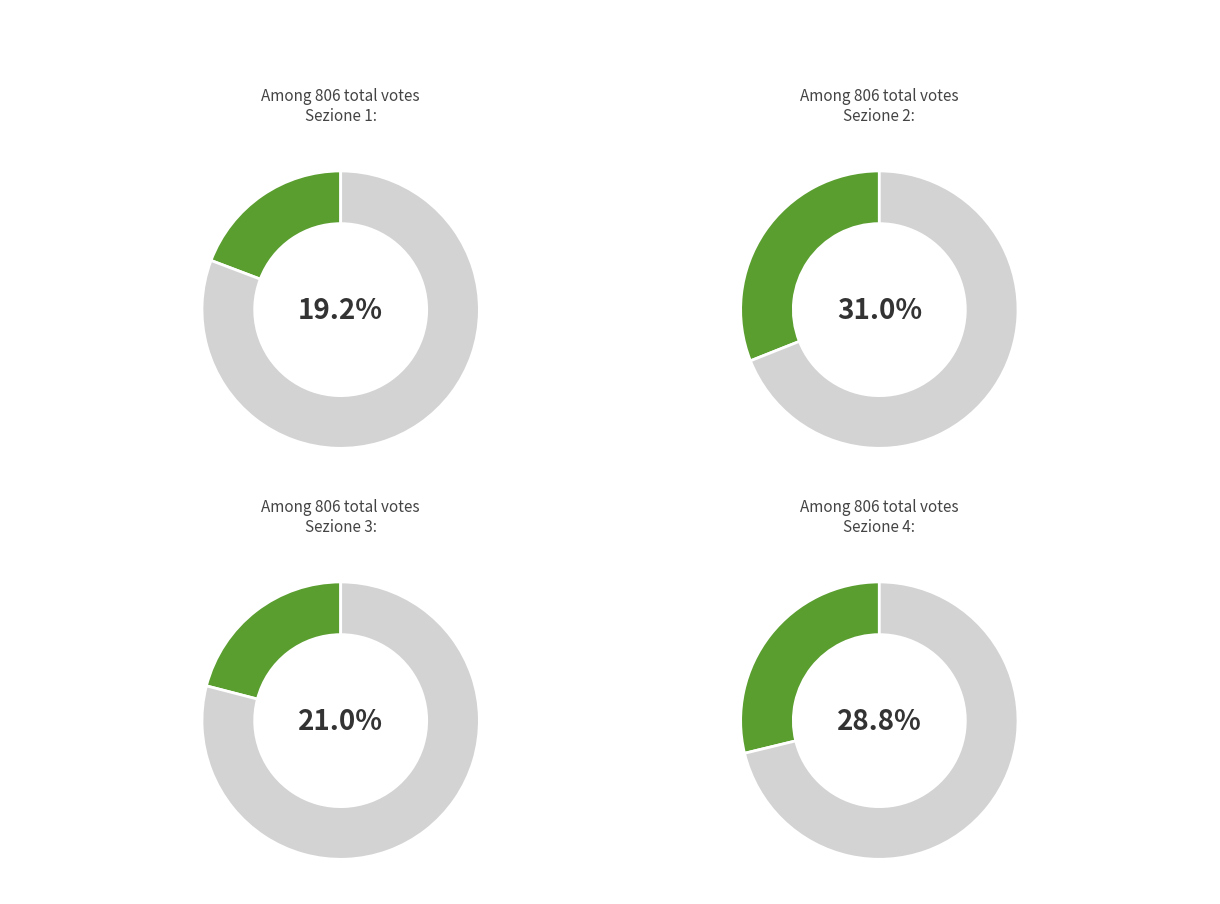

Rank the categories by value from lowest to highest.

1, 3, 4, 2